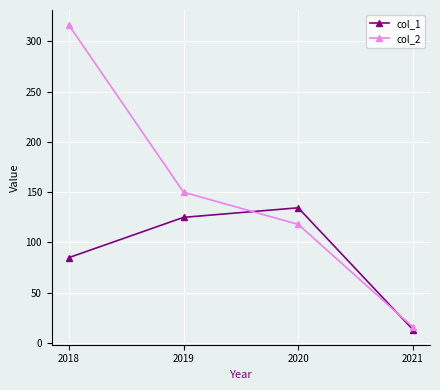

Reading left to right, extract all data points from this chart.

col_1: 85.0	125.0	134.5	13.5
col_2: 316.0	150.0	118.0	16.0